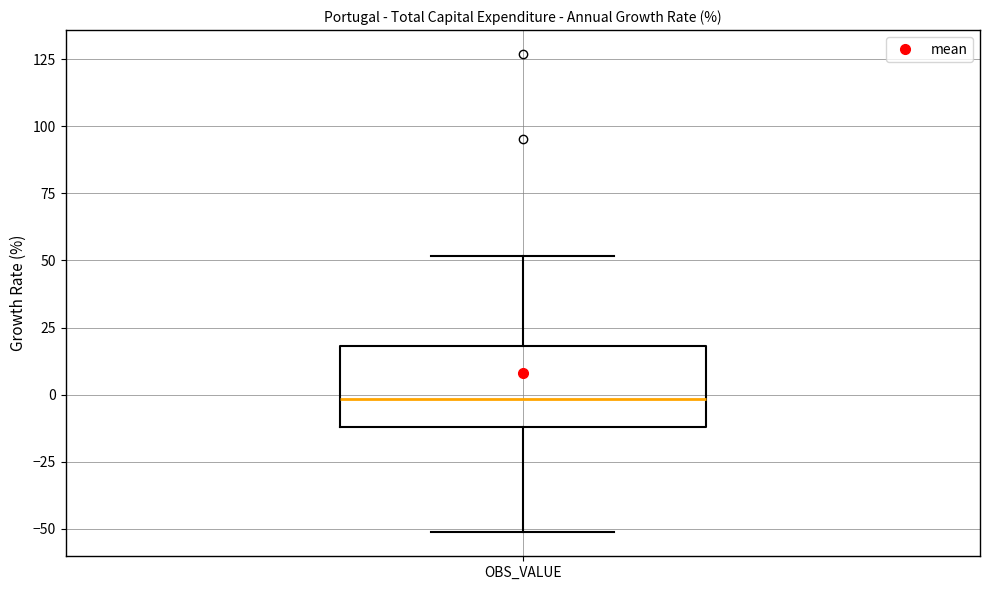

Read this box plot against the y-axis: the position of the median line, the range covered by the box, and the ends of both whiskers. The values are not printed on the chart, so give them approximately, as read against the axis.

median 0, box -10 to 20, whiskers -50 to 50